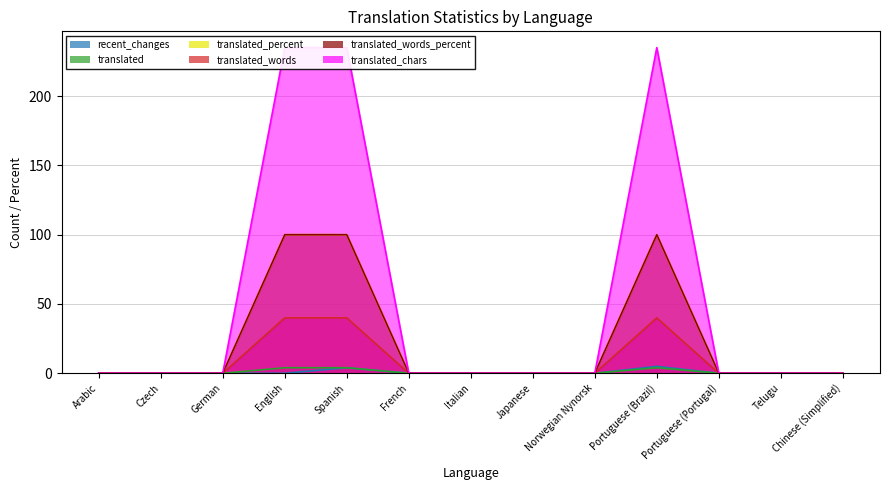

How many distinct data groups are displayed?

6